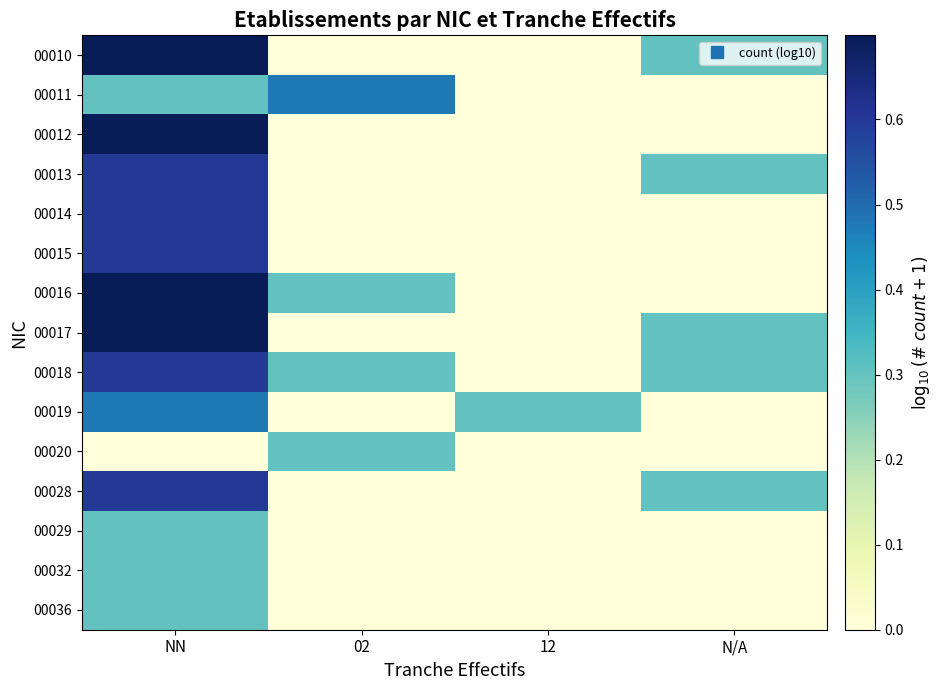

Reading left to right, extract all data points from this chart.

00010: NN=0.7	02=0.0	12=0.0	N/A=0.3
00011: NN=0.3	02=0.5	12=0.0	N/A=0.0
00012: NN=0.7	02=0.0	12=0.0	N/A=0.0
00013: NN=0.6	02=0.0	12=0.0	N/A=0.3
00014: NN=0.6	02=0.0	12=0.0	N/A=0.0
00015: NN=0.6	02=0.0	12=0.0	N/A=0.0
00016: NN=0.7	02=0.3	12=0.0	N/A=0.0
00017: NN=0.7	02=0.0	12=0.0	N/A=0.3
00018: NN=0.6	02=0.3	12=0.0	N/A=0.3
00019: NN=0.5	02=0.0	12=0.3	N/A=0.0
00020: NN=0.0	02=0.3	12=0.0	N/A=0.0
00028: NN=0.6	02=0.0	12=0.0	N/A=0.3
00029: NN=0.3	02=0.0	12=0.0	N/A=0.0
00032: NN=0.3	02=0.0	12=0.0	N/A=0.0
00036: NN=0.3	02=0.0	12=0.0	N/A=0.0